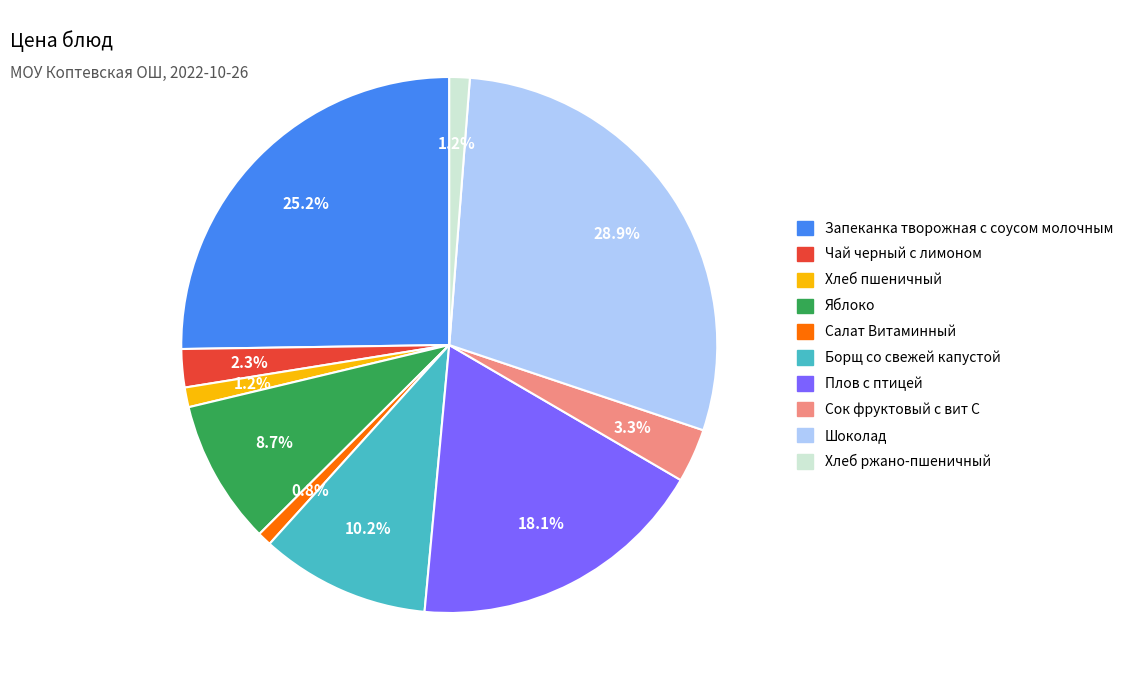

Does Борщ со свежей капустой represent more than half of the total?

No